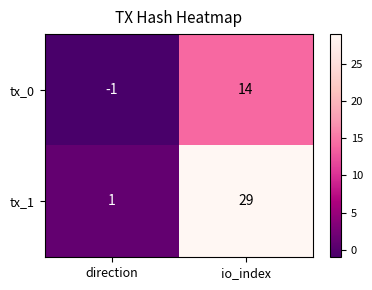

The value of tx_1 at direction is 1. True or false?

True